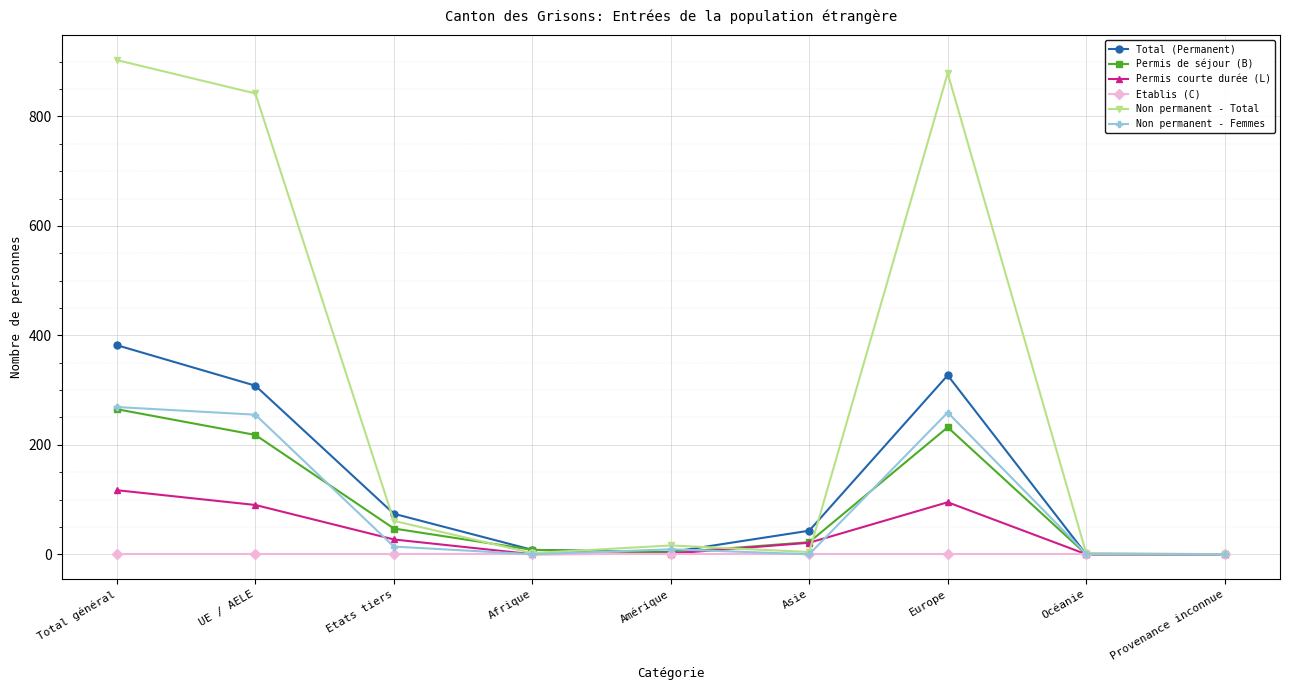

How many data points in Non permanent - Femmes are less than 9?

4